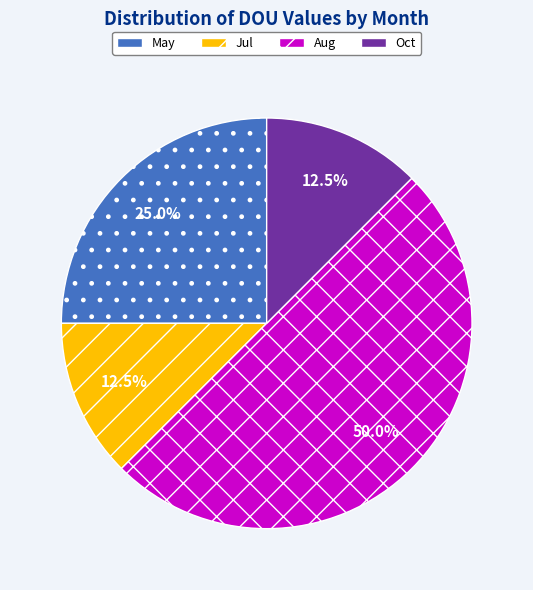

Approximately how many times larger is the value at May compared to Aug?

0.5